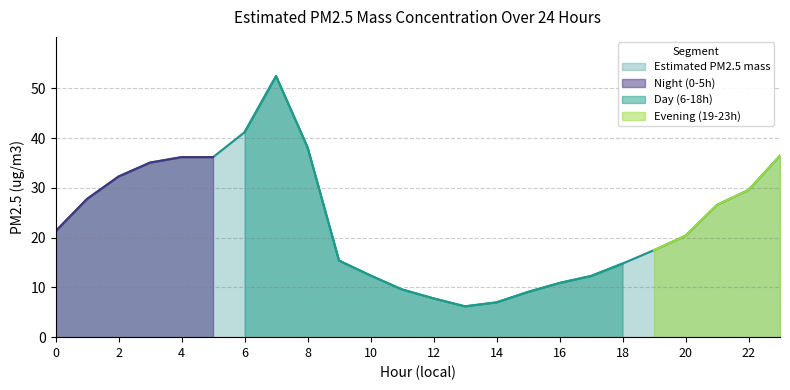

Reading right to left, extract all data points from this chart.

36.5	29.6	26.6	20.4	17.5	14.8	12.3	10.9	9.1	7.0	6.2	7.8	9.6	12.4	15.4	38.2	52.5	41.2	36.2	36.2	35.1	32.3	27.8	21.3